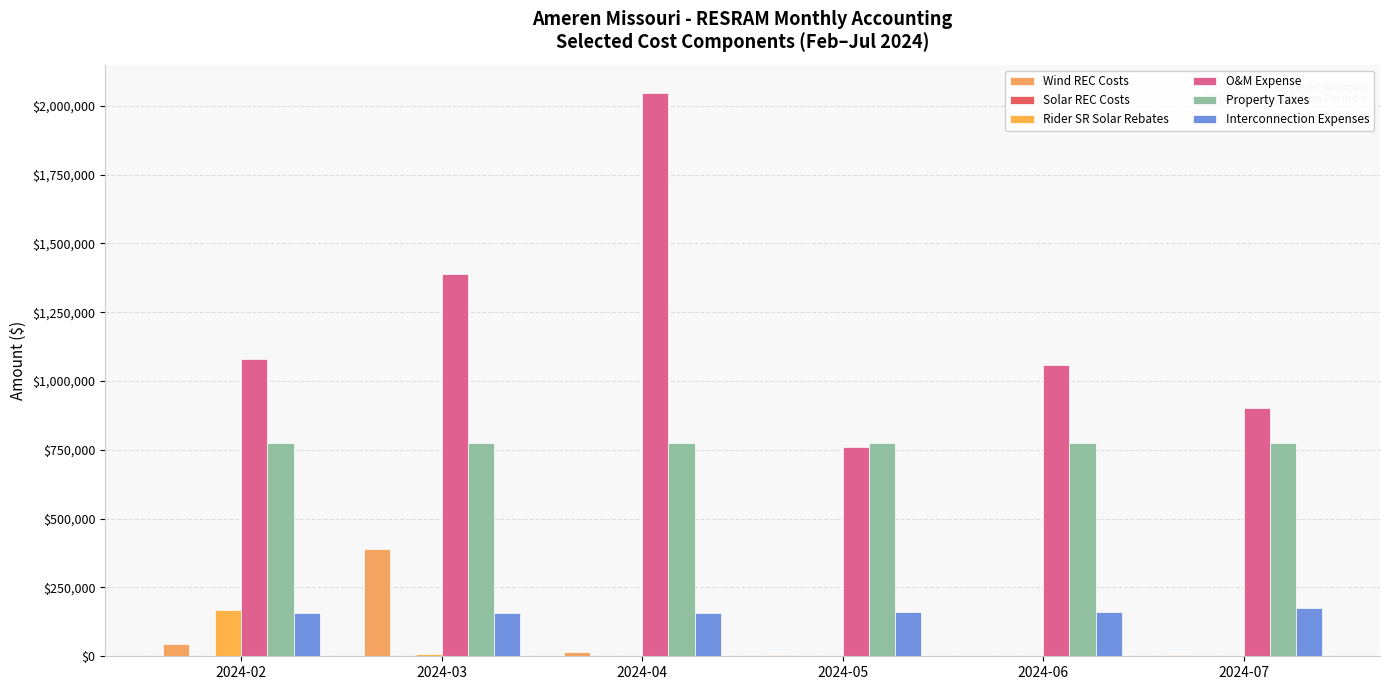

Where does the Wind REC Costs series first go above 14290?

2024-02